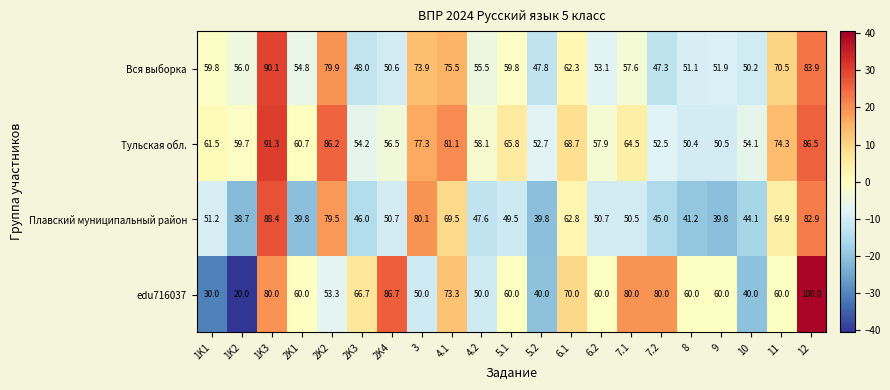

Which category has the lowest value across all series?

1K2